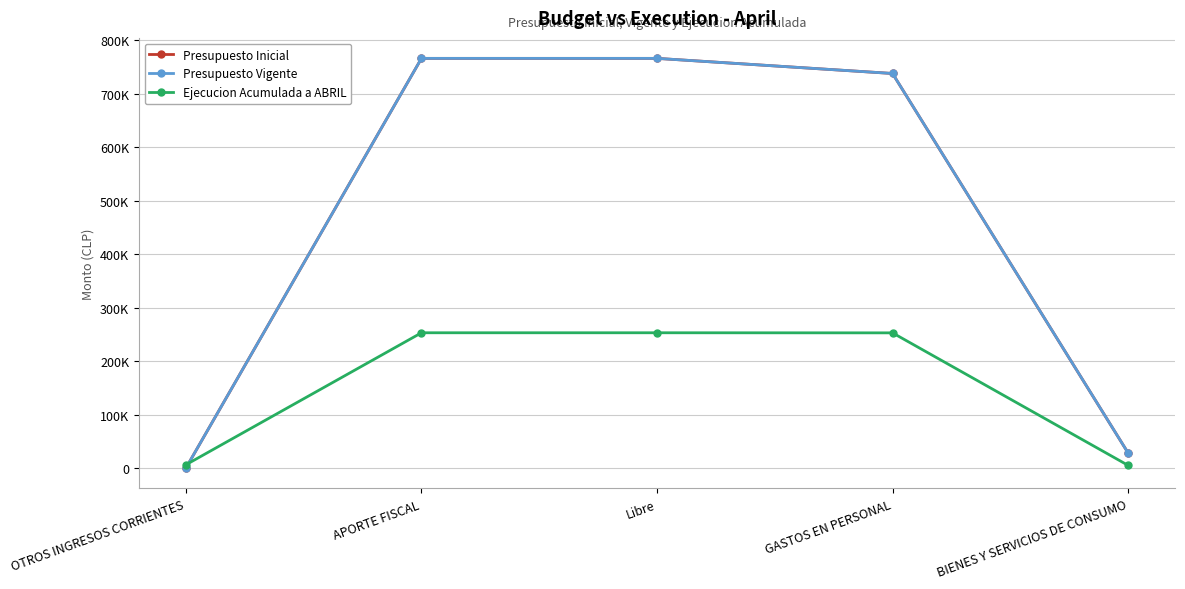

Is the value of Presupuesto Vigente at BIENES Y SERVICIOS DE CONSUMO greater than the value of Presupuesto Inicial at OTROS INGRESOS CORRIENTES?

Yes